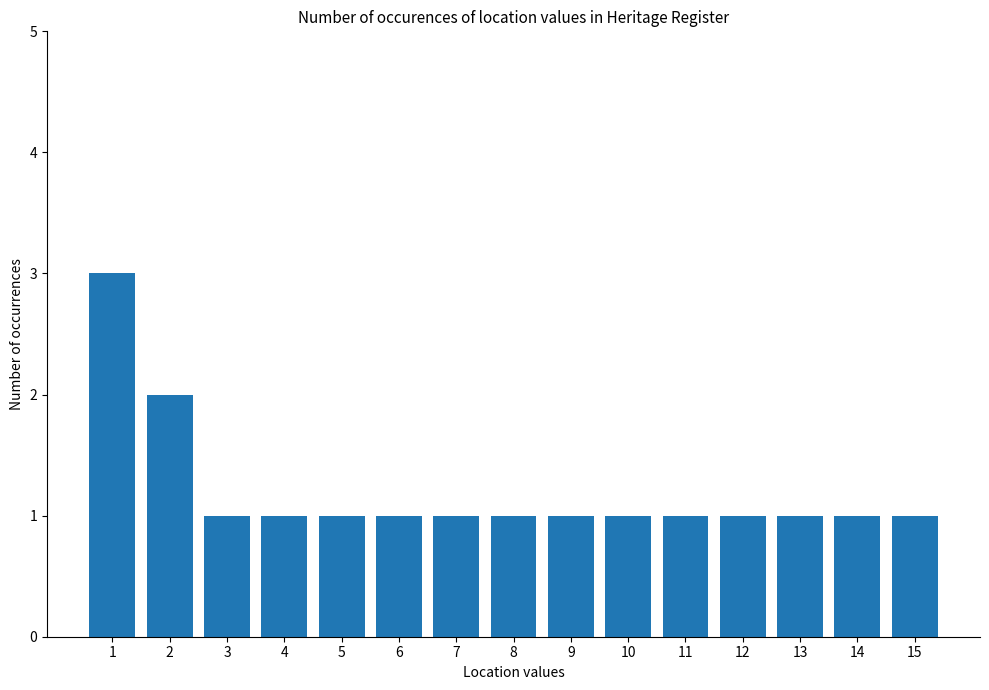

Reading right to left, extract all data points from this chart.

1	1	1	1	1	1	1	1	1	1	1	1	1	2	3